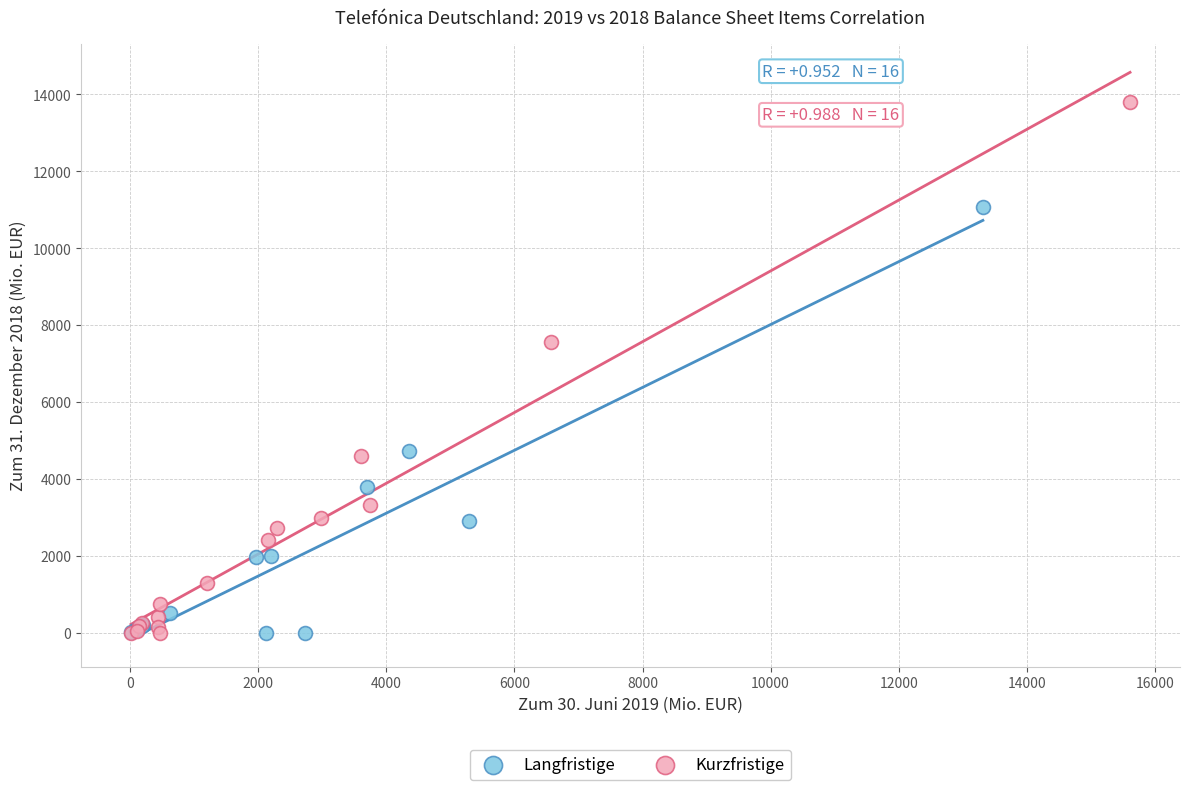

What are all the series names shown in the legend?

Langfristige, Kurzfristige